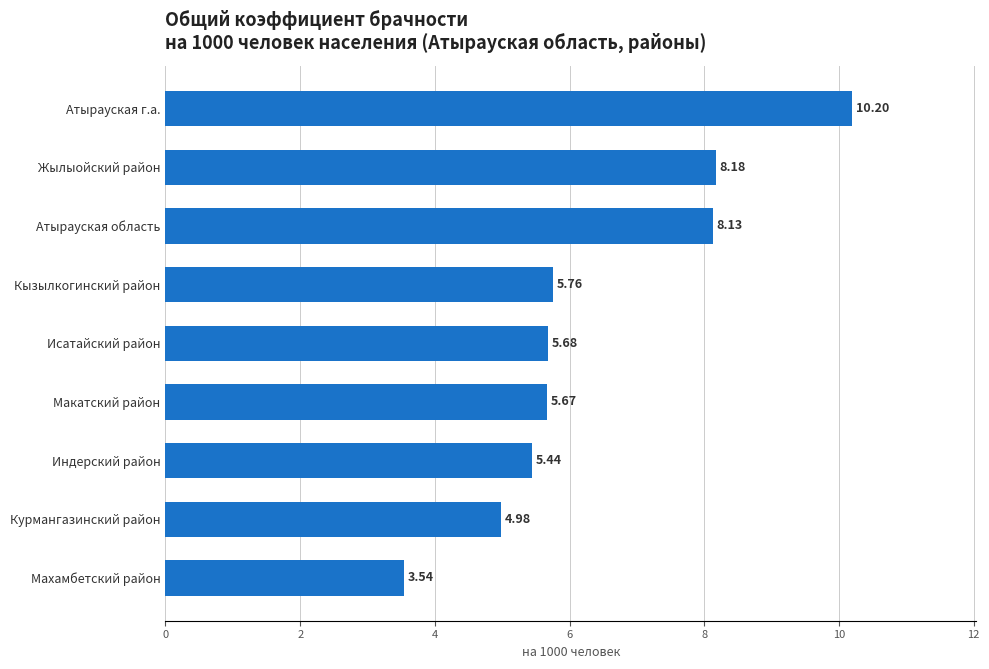

What is the average value?

6.4